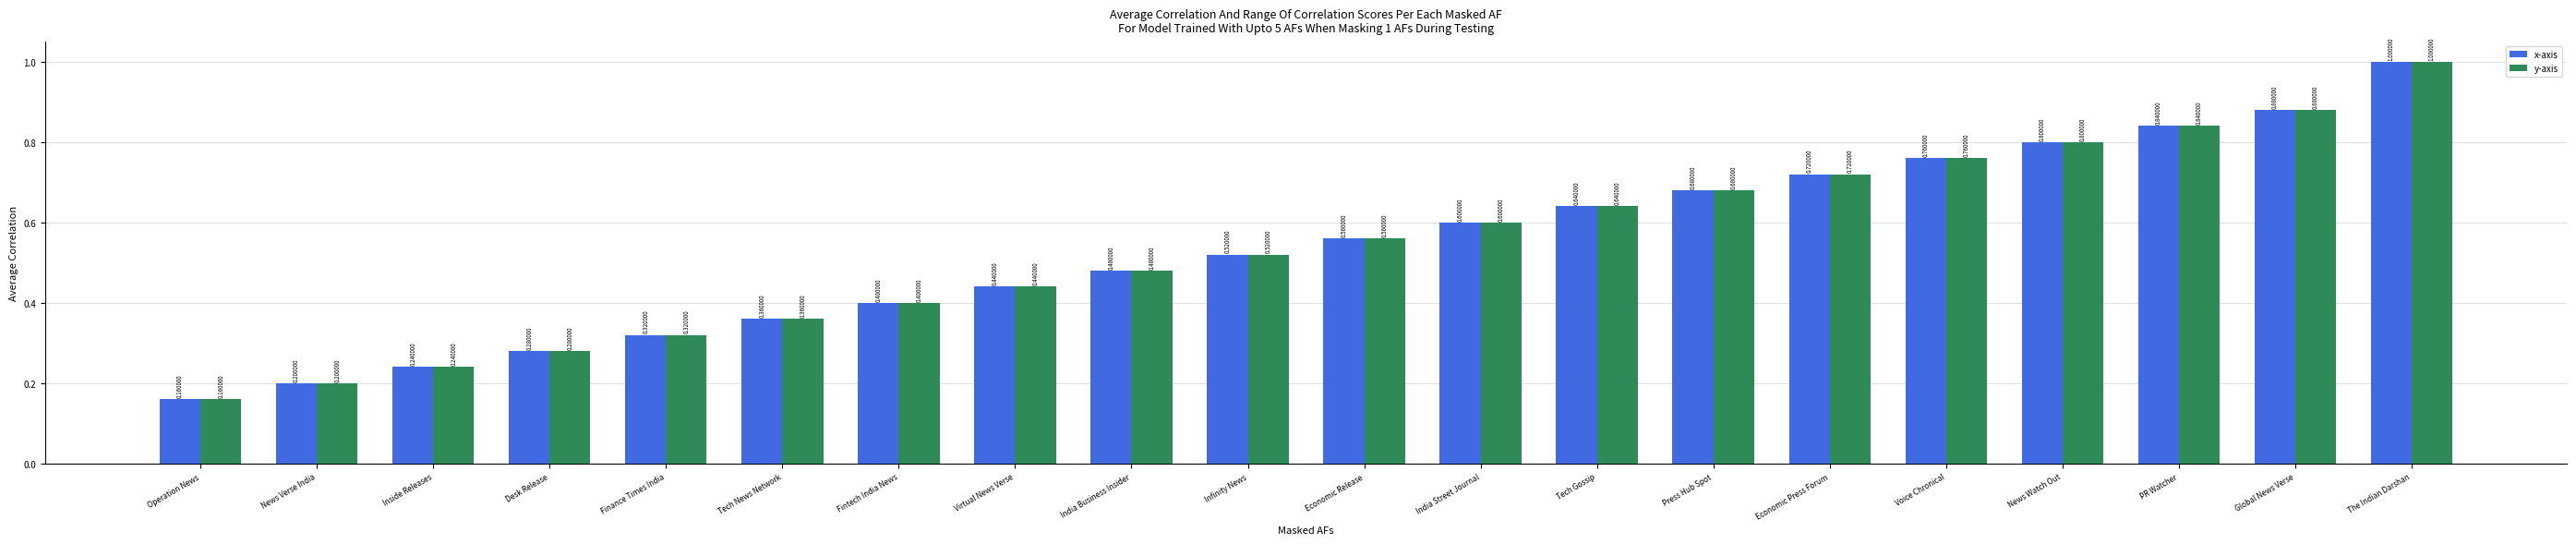

What is the sum of the x-axis values at Finance Times India and Press Hub Spot?

1.0